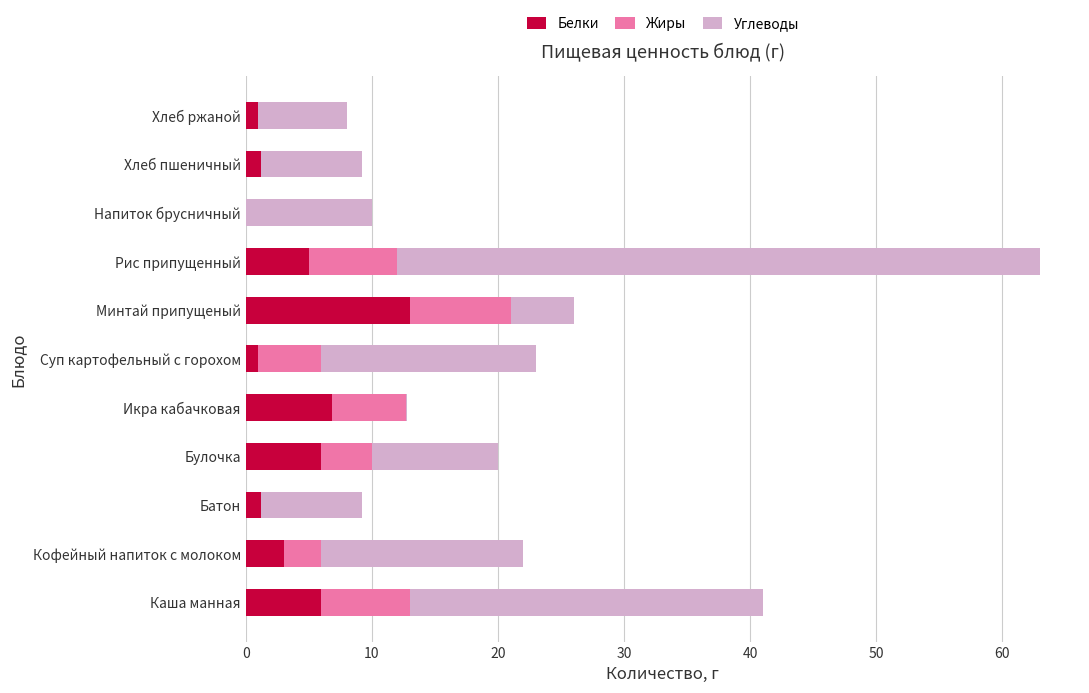

At which label does Белки reach its peak?

Минтай припущеный